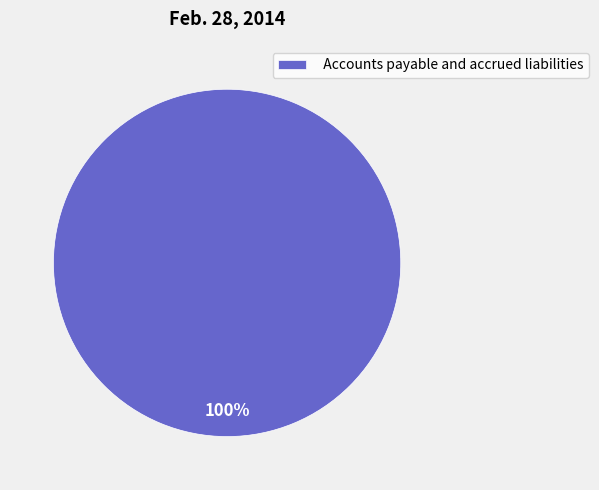

Is it true that Accounts payable and accrued liabilities is 100% of the pie?

True